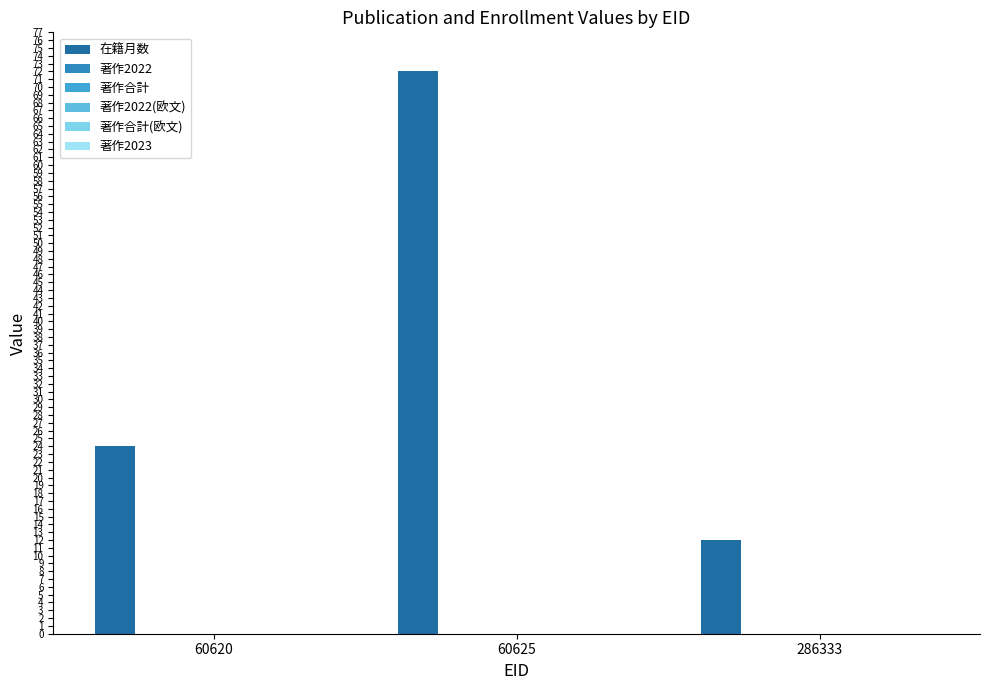

How many bars are there in total?

3